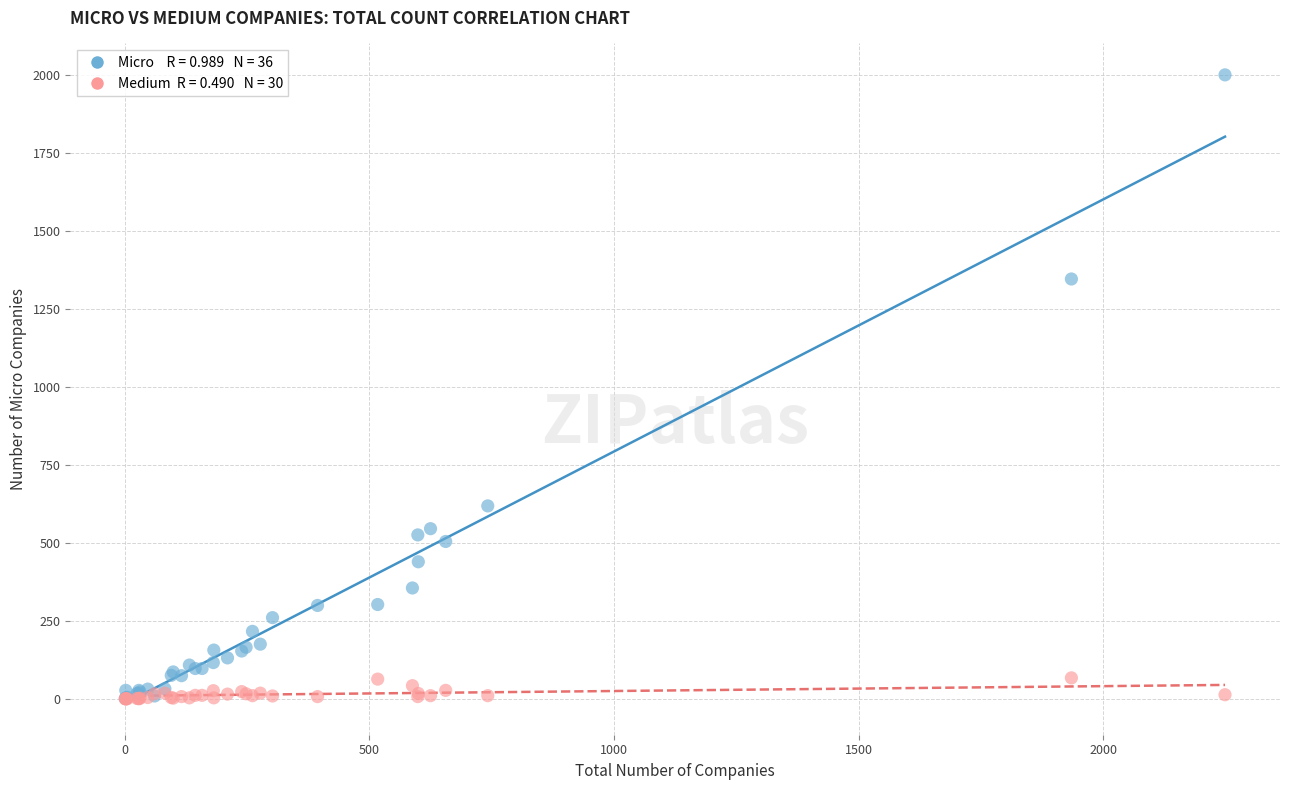

Across all series, what Y value is closest to 999?

1345